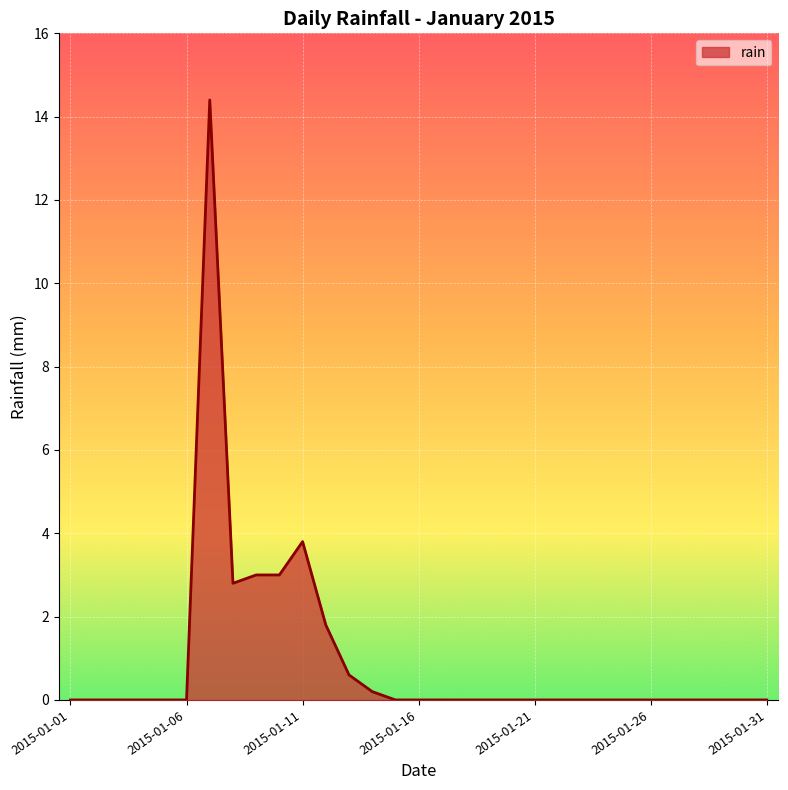

How many lines are shown in the chart?

1